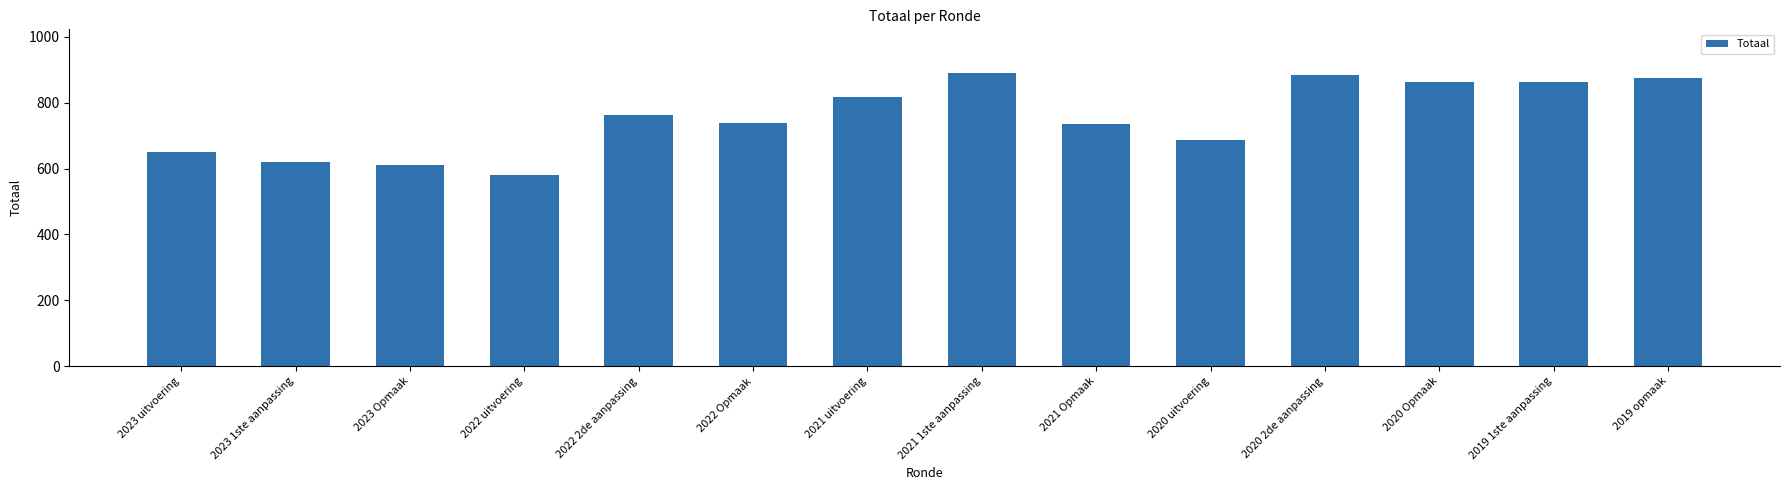

At which label is the value closest to 735?

2021 Opmaak